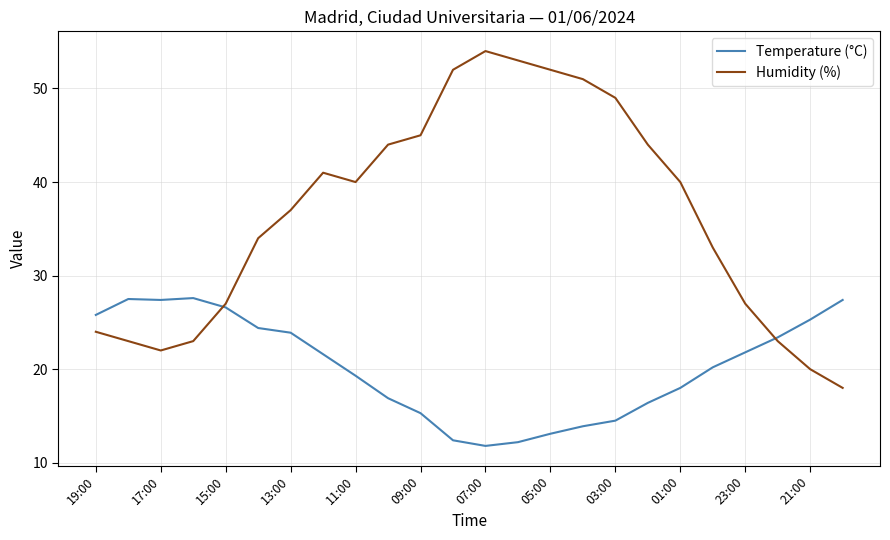

Which series has the widest spread of values?

Humidity (%)